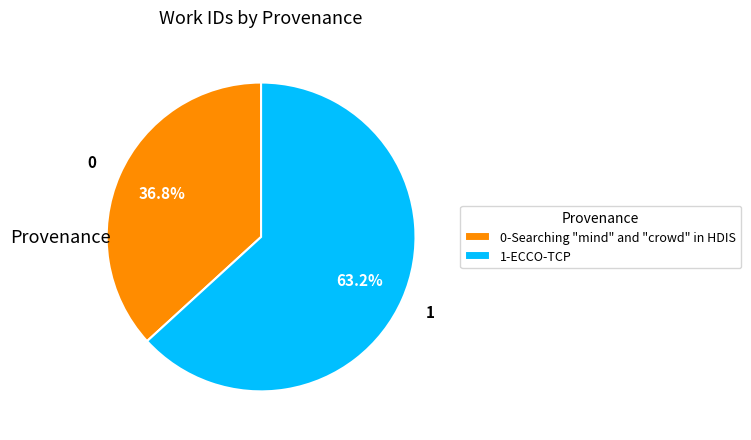

Rank the categories by value from highest to lowest.

1-ECCO-TCP, 0-Searching "mind" and "crowd" in HDIS